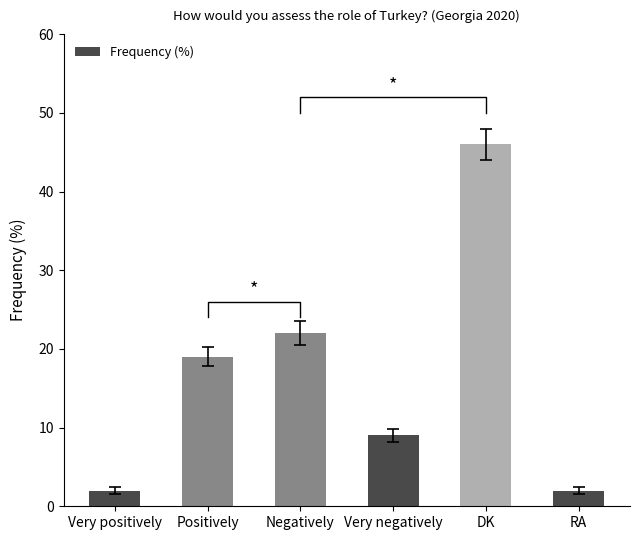

The chart shows a value of 2 at RA. True or false?

True